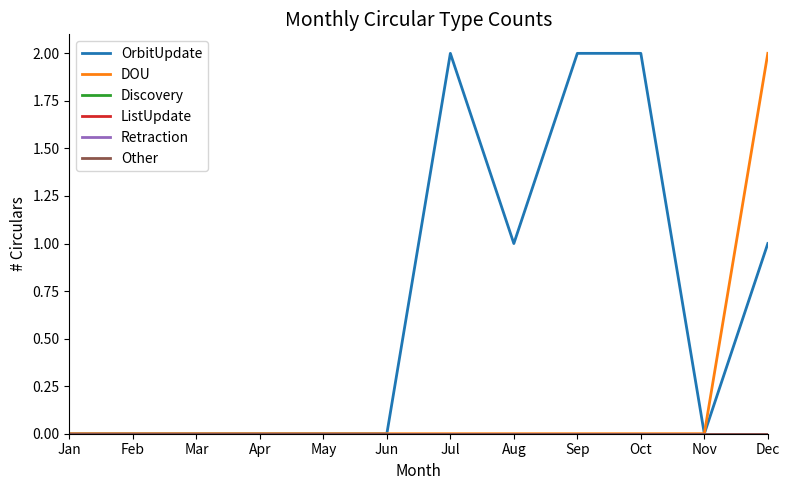

Is this an area chart (filled region under the line)?

No